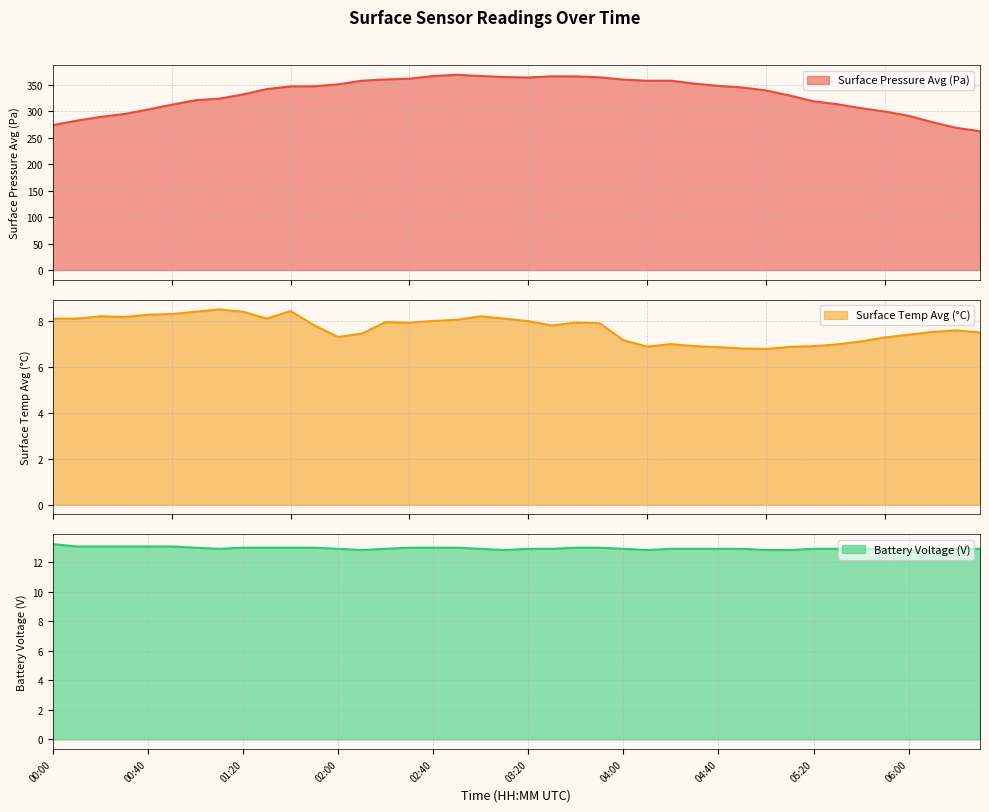

Is it true that surface_temp_avg equals 10.9 at 03:20?

False